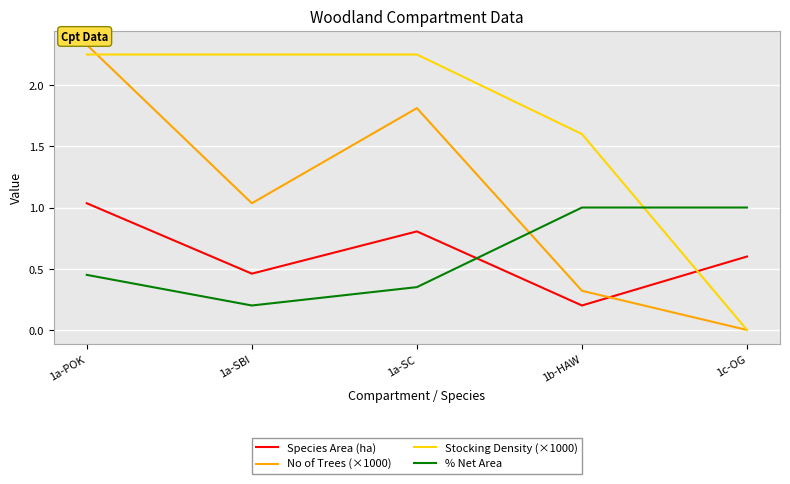

Where is the first local maximum for Species Area (ha)?

1a-SC